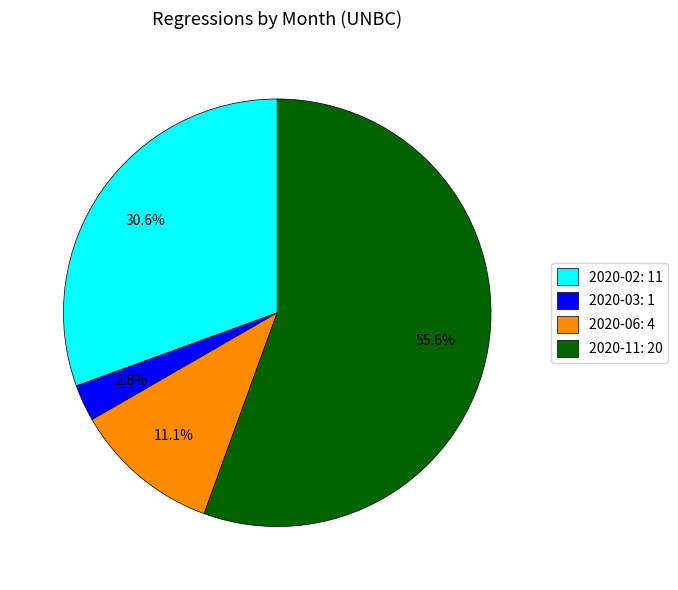

Count the number of slices in the pie.

4